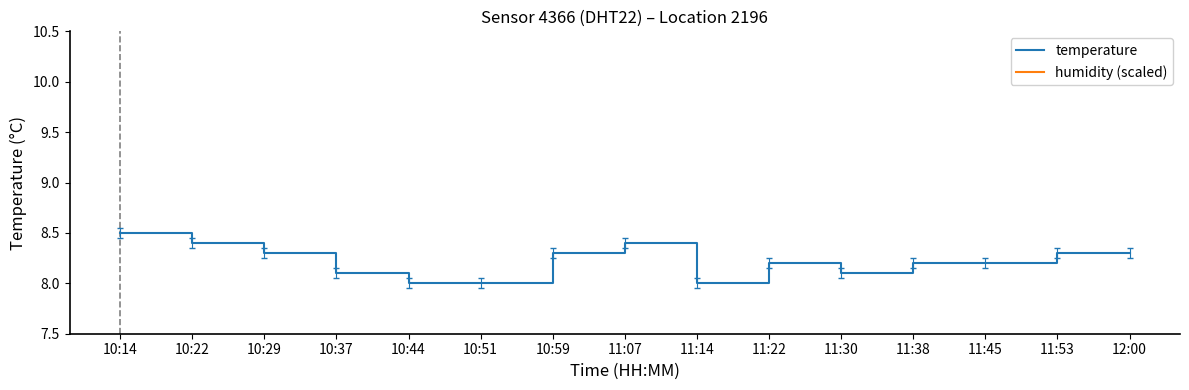

Reading left to right, what are all the values shown in this chart?

temperature: 8.5	8.4	8.3	8.1	8.0	8.0	8.3	8.4	8.0	8.2	8.1	8.2	8.2	8.3	8.3
humidity (scaled): 16.5	16.5	16.5	16.5	16.5	16.5	16.5	16.5	16.5	16.5	16.5	16.5	16.5	16.5	16.5